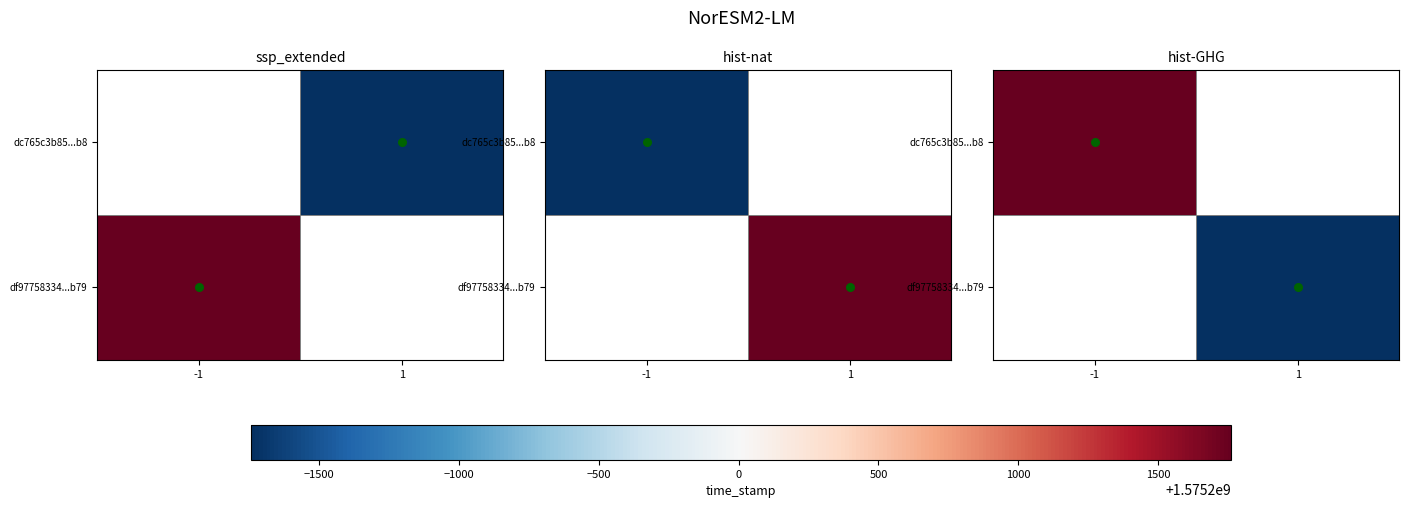

Where is dots_hist-nat nearest to the value 0?

1